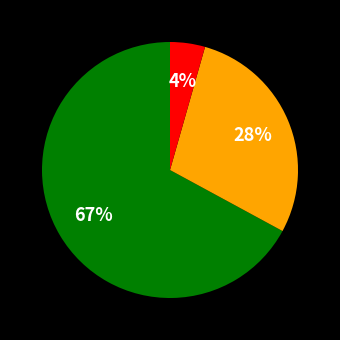

To the nearest percent, what is the average slice percentage?

33%